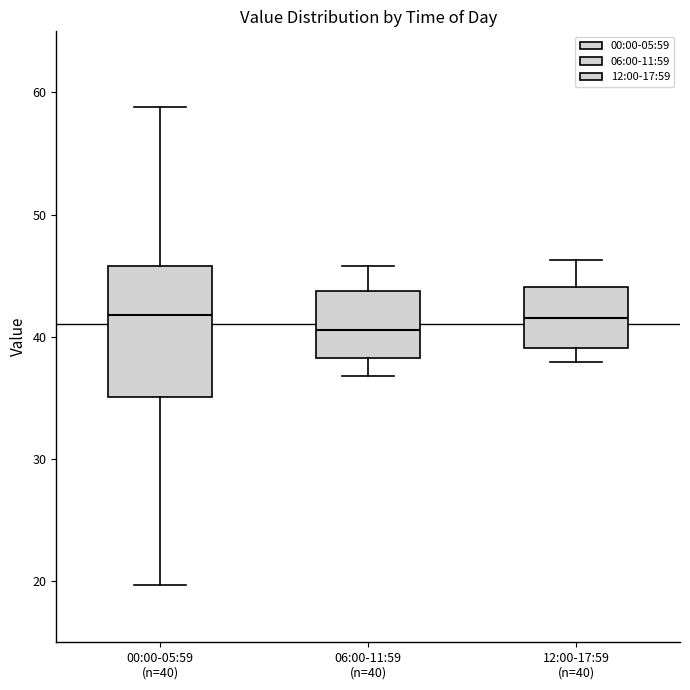

Reading left to right, read every box against the y-axis: the position of its median line, the range the box covers, and the ends of its whiskers. The values are not printed on the chart, so give them approximately, as read against the axis.

00:00-05:59 (n=40): median 42, box 35 to 46, whiskers 20 to 59
06:00-11:59 (n=40): median 41, box 38 to 44, whiskers 37 to 46
12:00-17:59 (n=40): median 42, box 39 to 44, whiskers 38 to 46